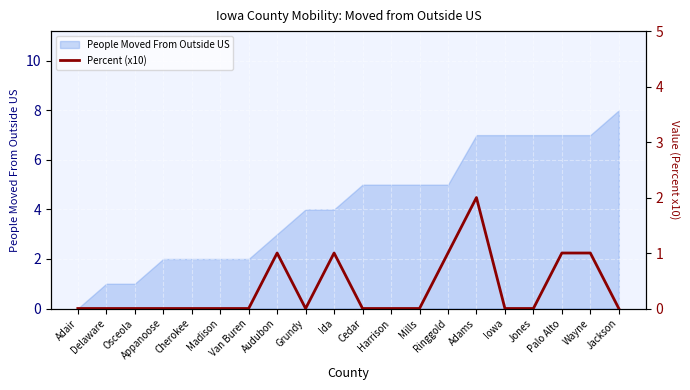

Which has a higher value, Harrison or Adair?

Harrison